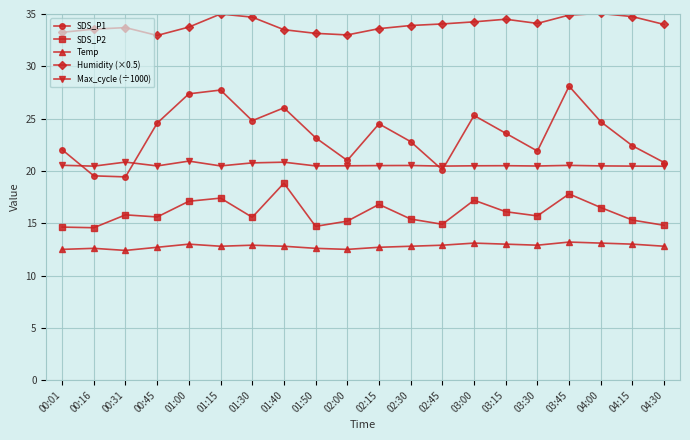

In SDS_P2, how many points are higher than both neighbors (excluding endpoints)?

6